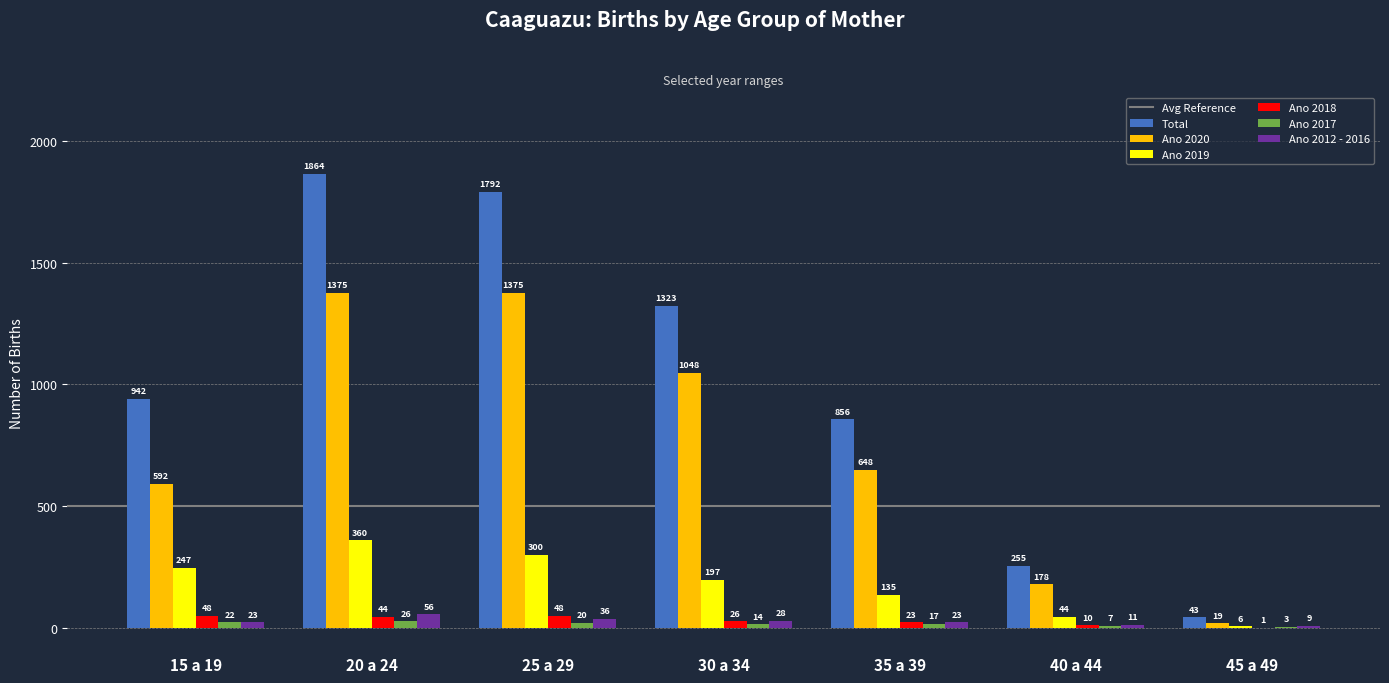

What is the sum of all Total values?

7075